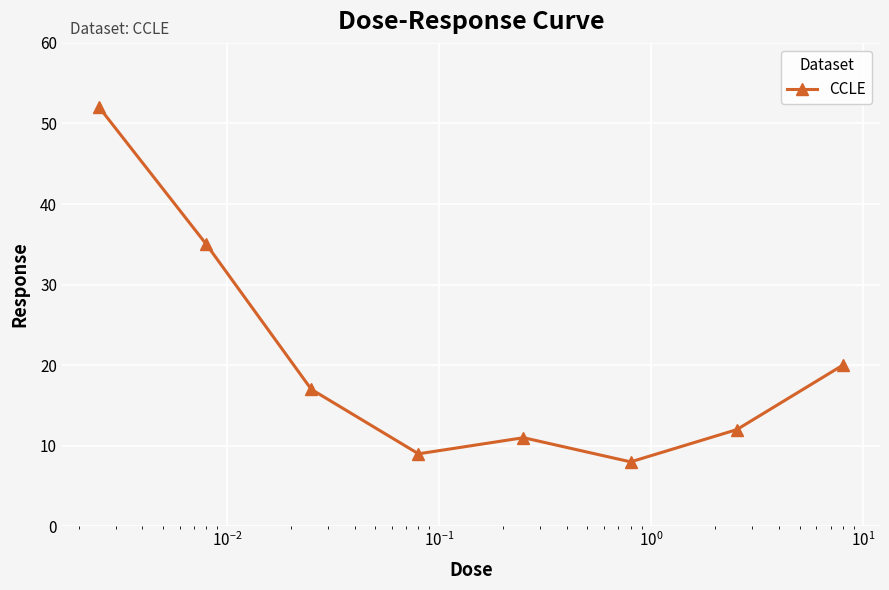

What is the maximum value shown in the chart?

52